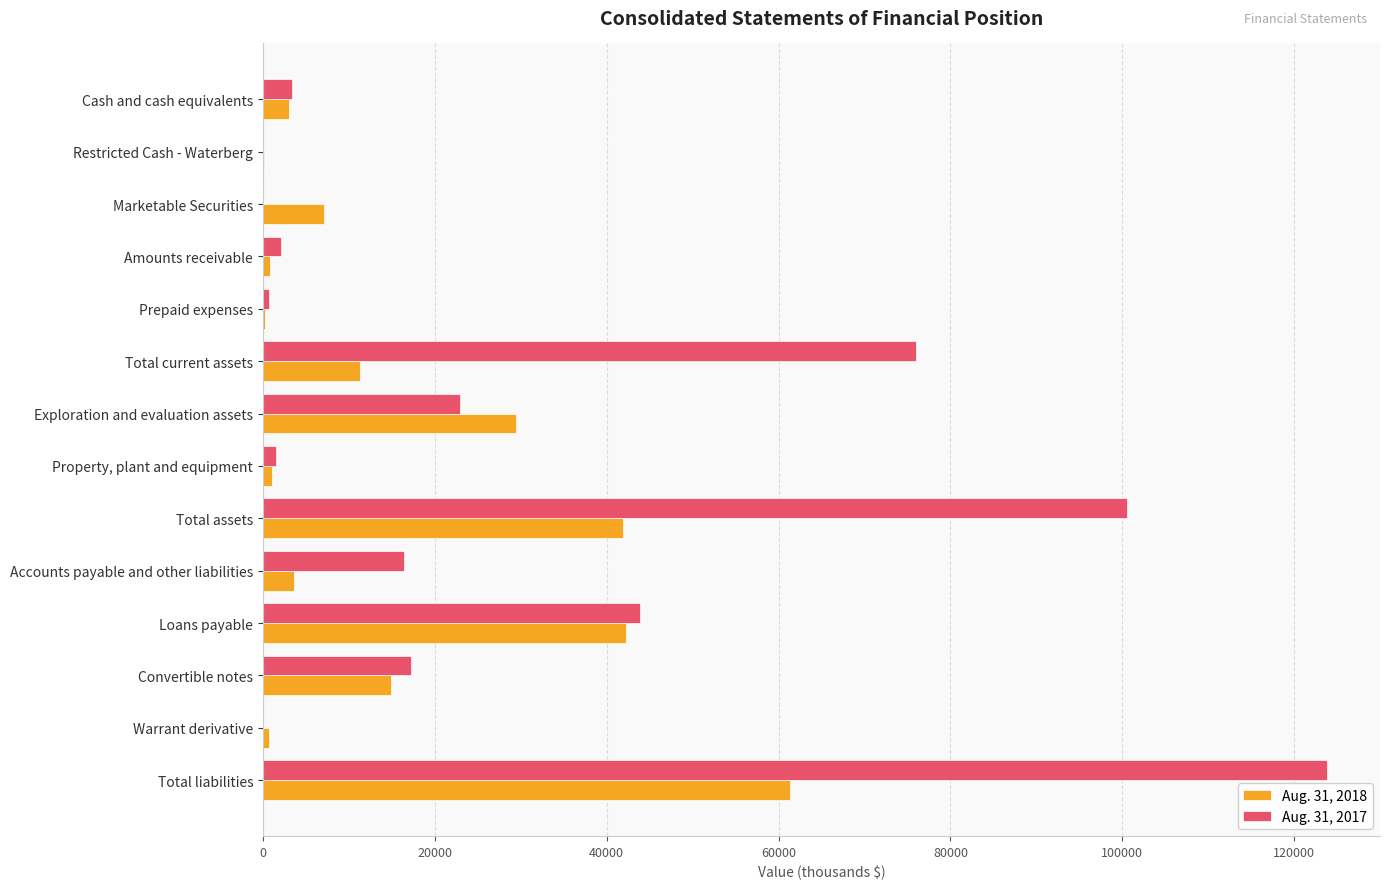

How many series are shown in this chart?

2